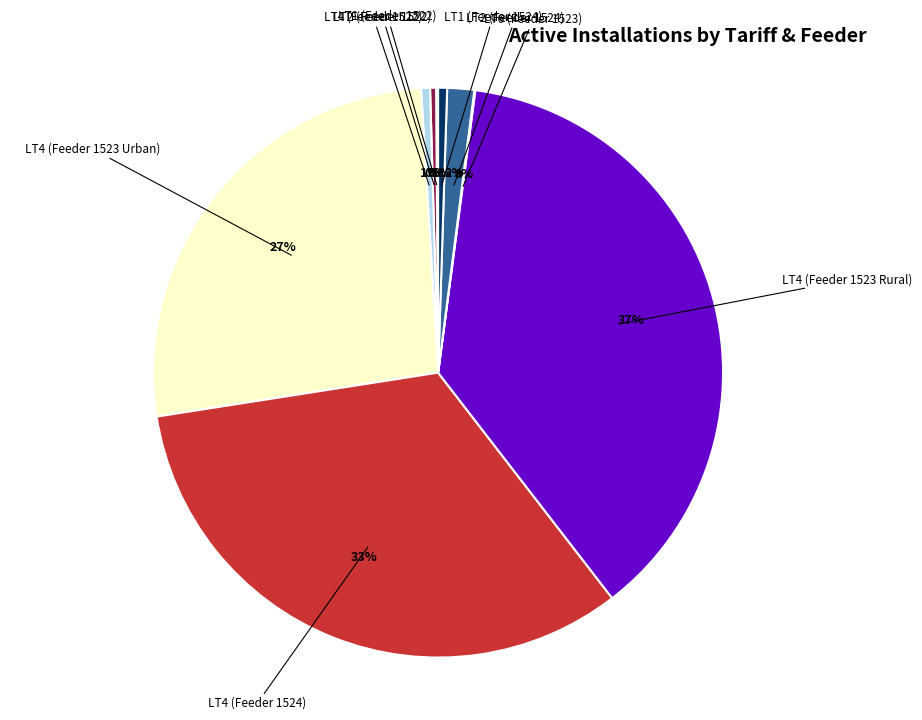

Does any single category account for the majority?

No